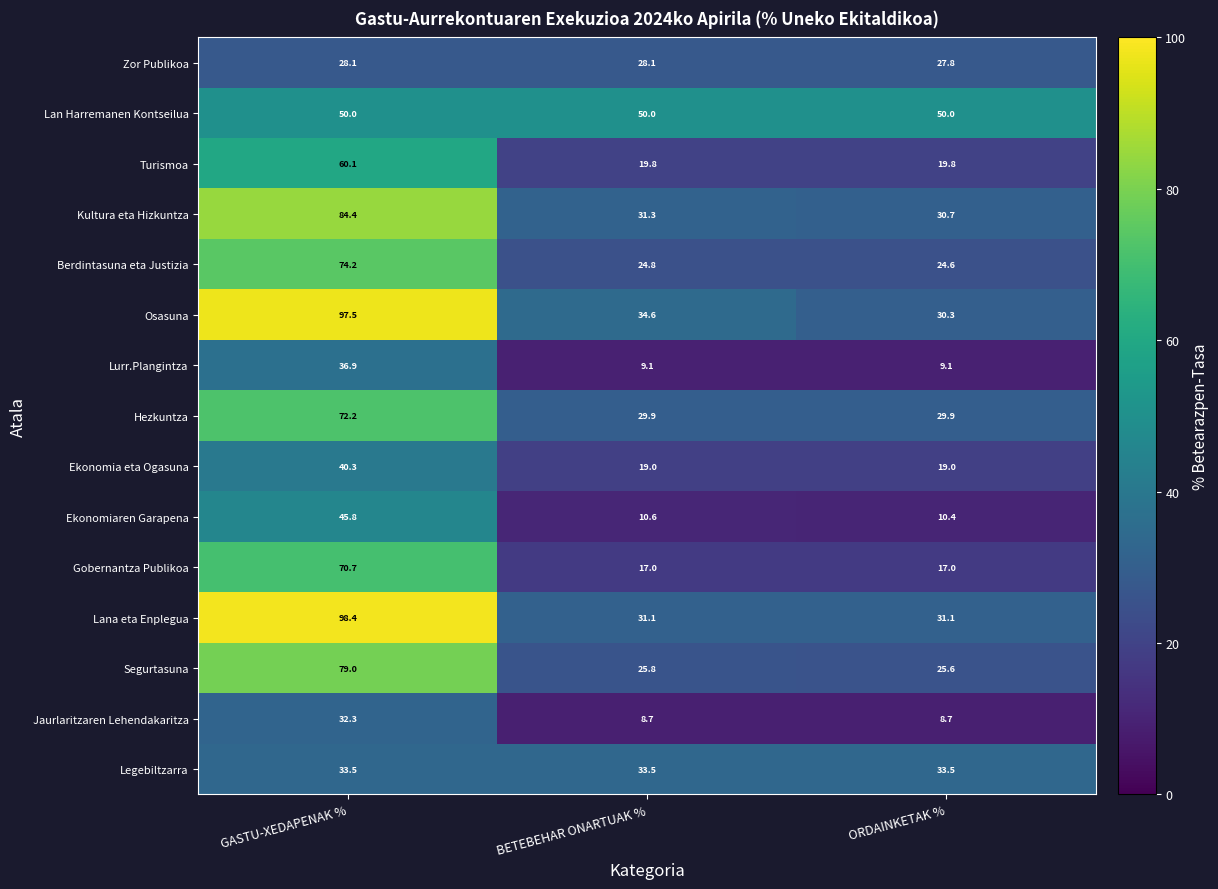

The Osasuna series shows 51.9 at BETEBEHAR ONARTUAK %. True or false?

False